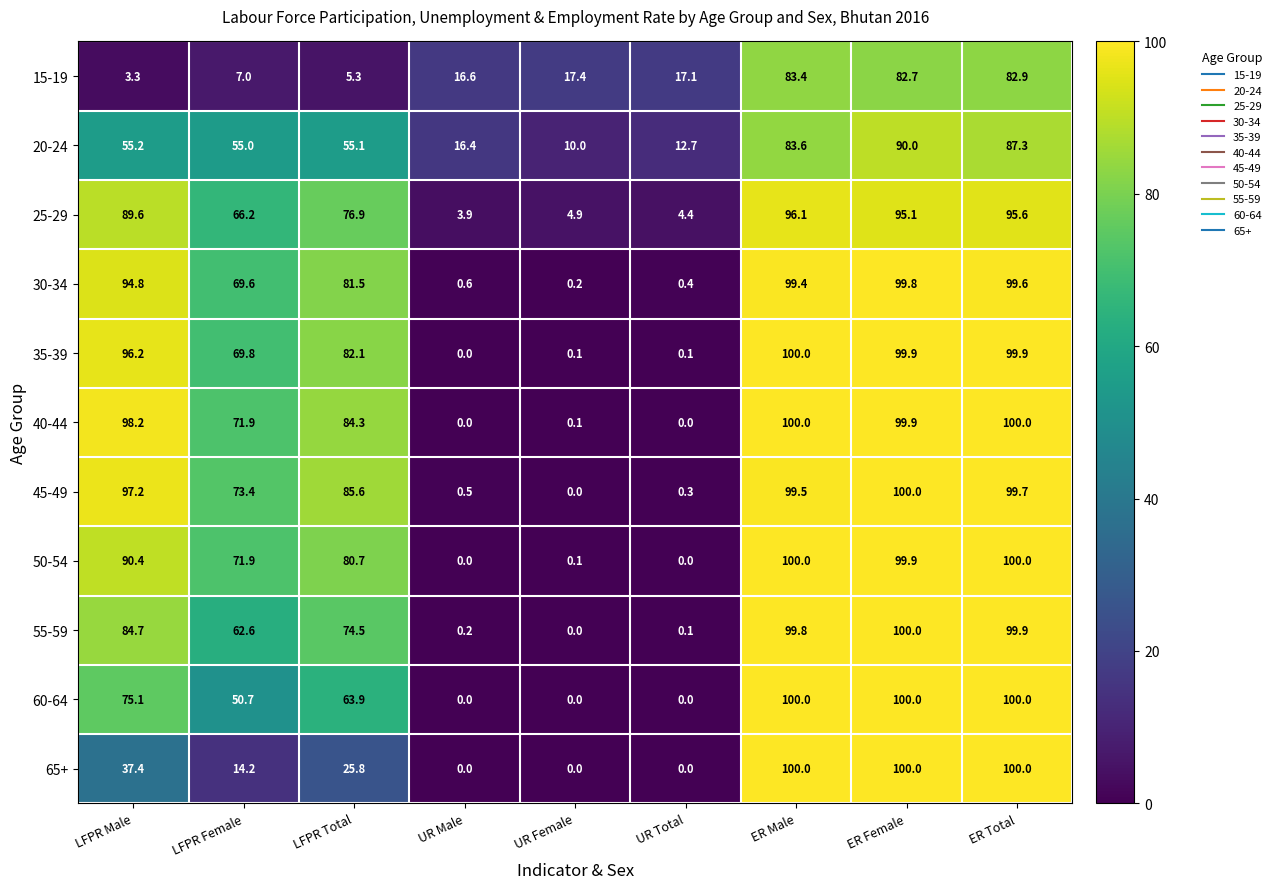

What is the sum of the 20-24 values at ER Total and LFPR Total?

142.4